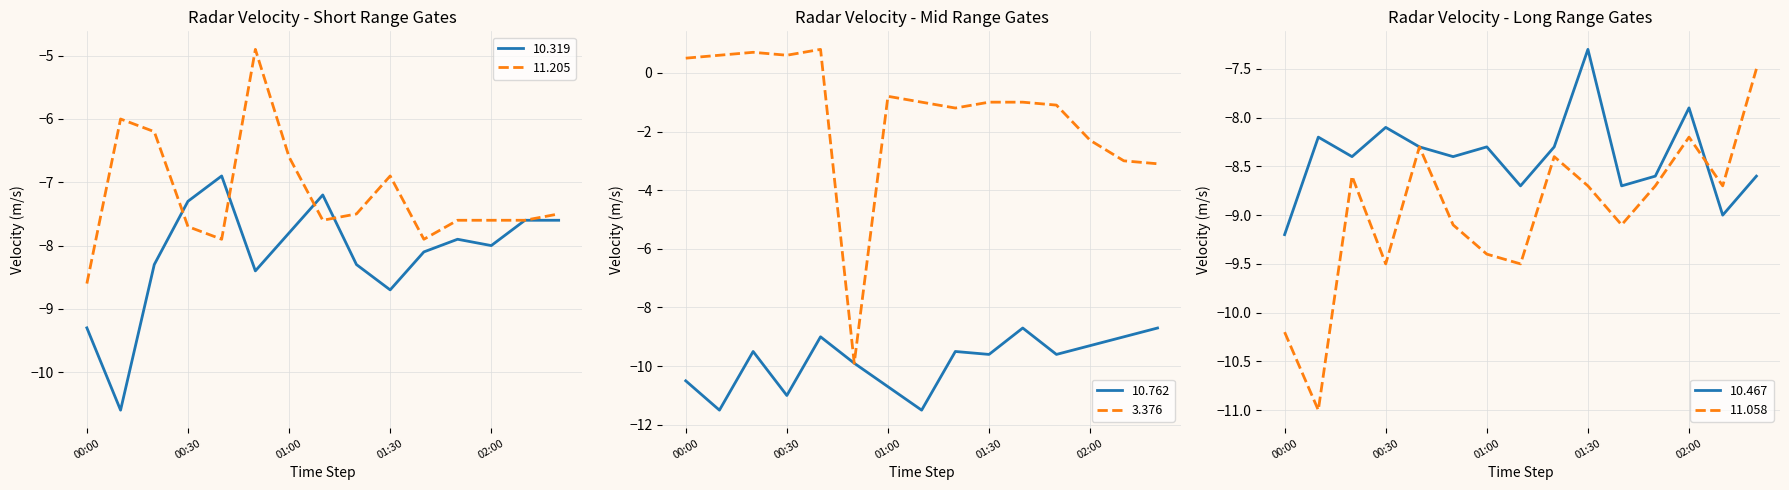

Read the 11.205 value at 02:00.

-7.6